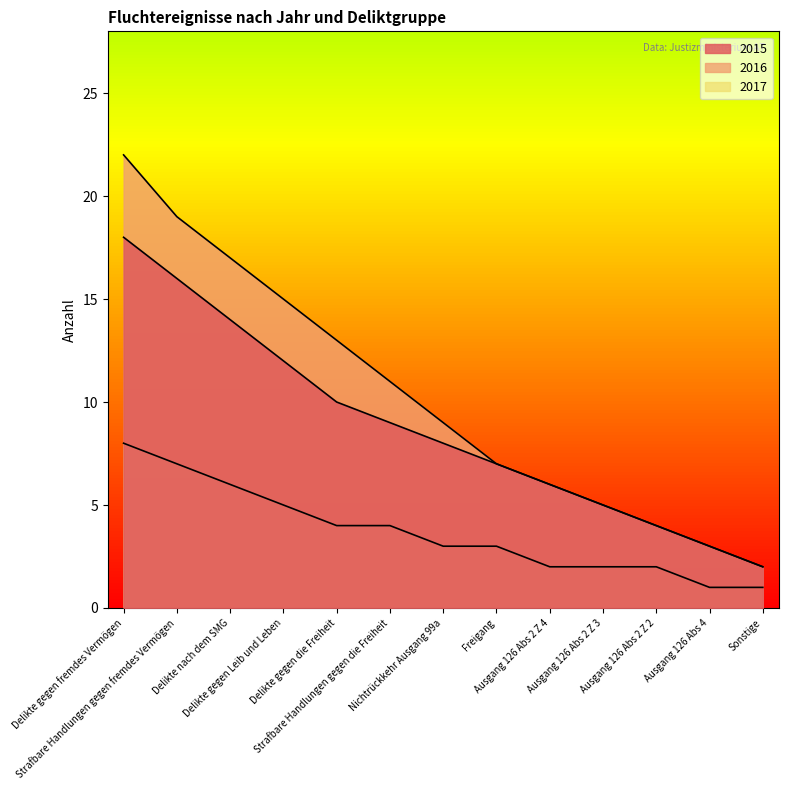

What is the label of the 9th point from the left?

Ausgang 126 Abs 2 Z 4